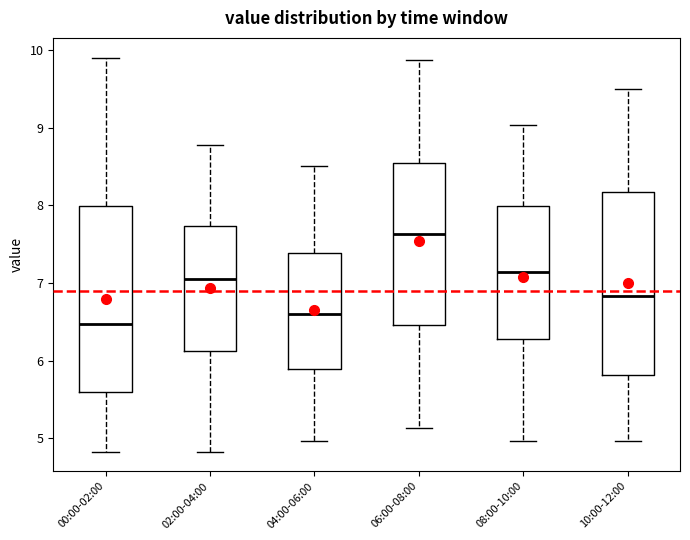

Where is the upper edge of the box for 06:00-08:00 on the y-axis? The values are not printed on the chart, so give them approximately, as read against the axis.

8.5